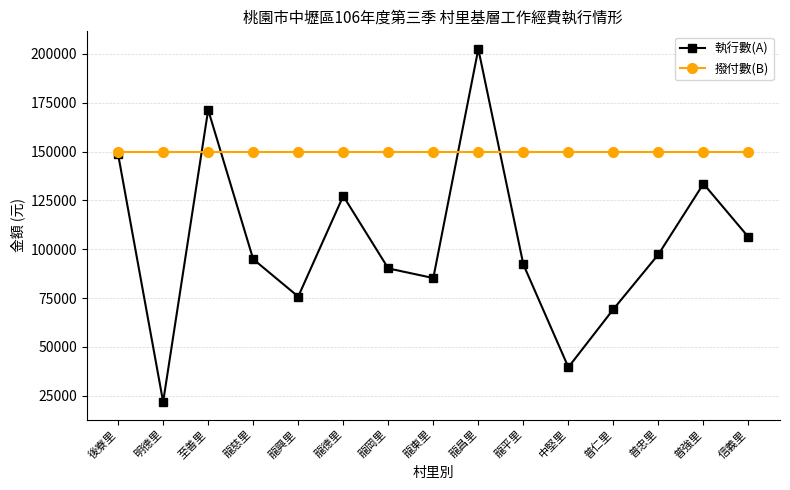

Does the chart display data point markers on the line(s)?

Yes